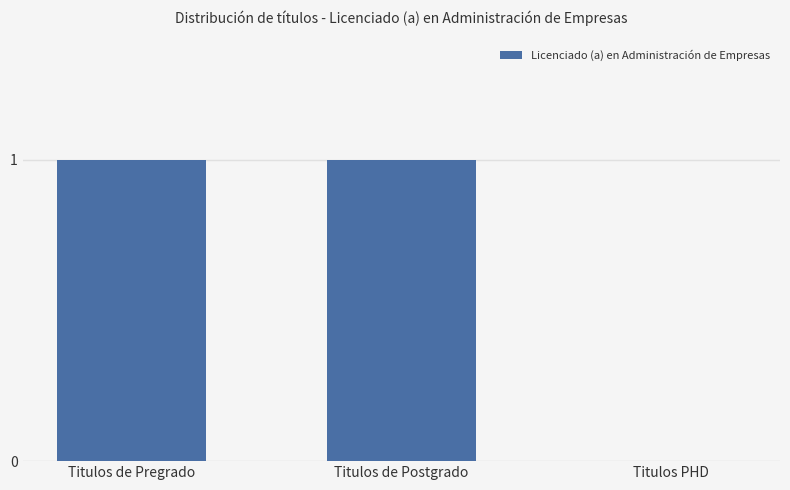

Reading left to right, extract all data points from this chart.

1	1	0